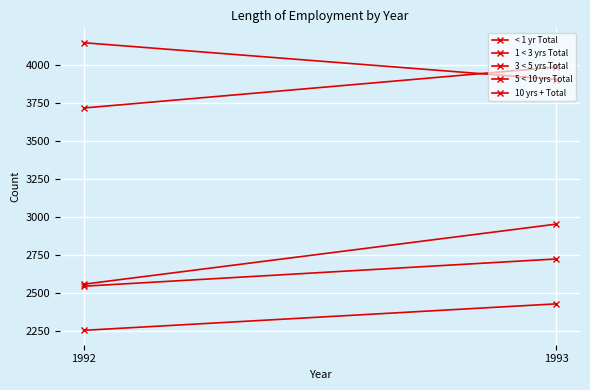

How many 3 < 5 yrs Total values are between 2558 and 2953?

2